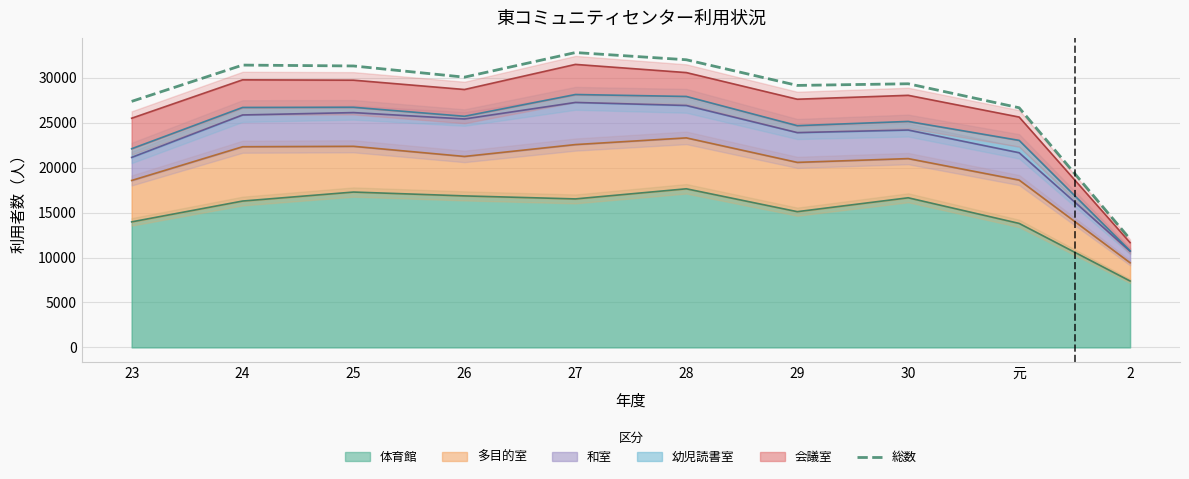

True or false: the data has more than 2 interior local peaks.

True